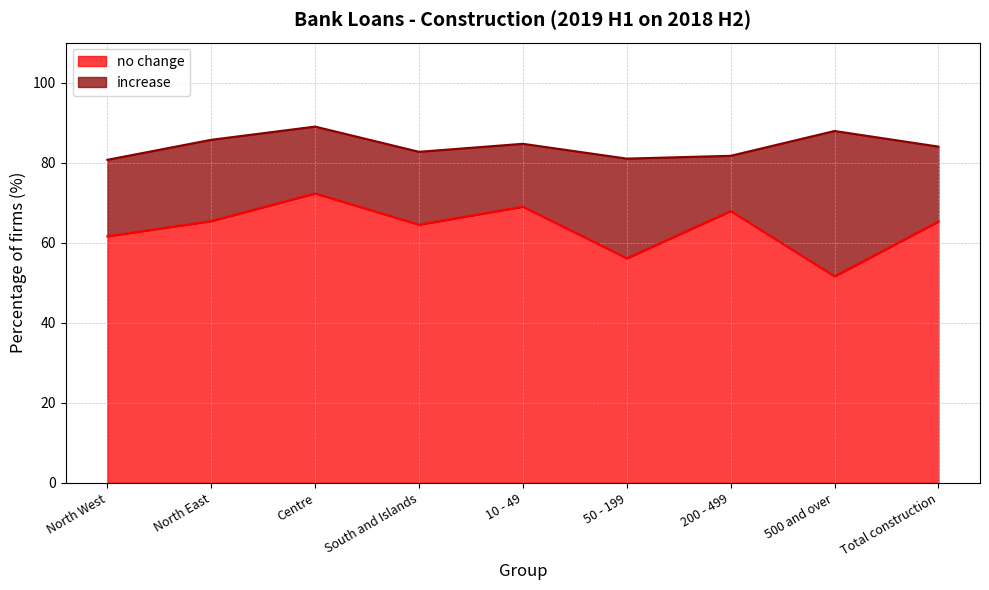

What is the change in value from North East to 200 - 499?

+2.5